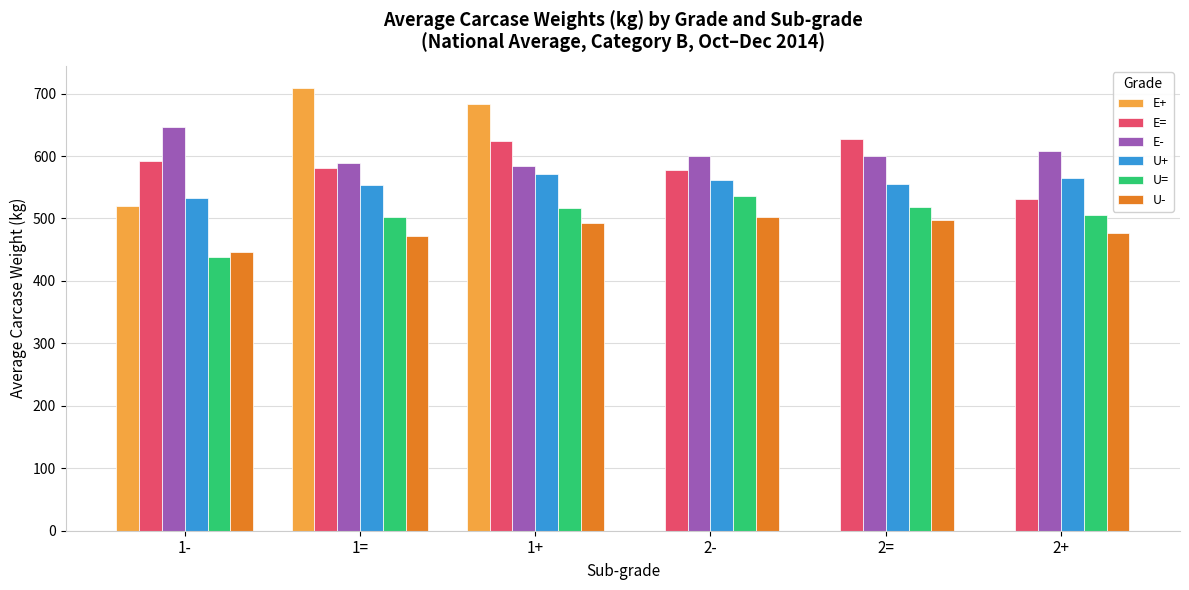

What is the sum of all U+ values?

3339.1